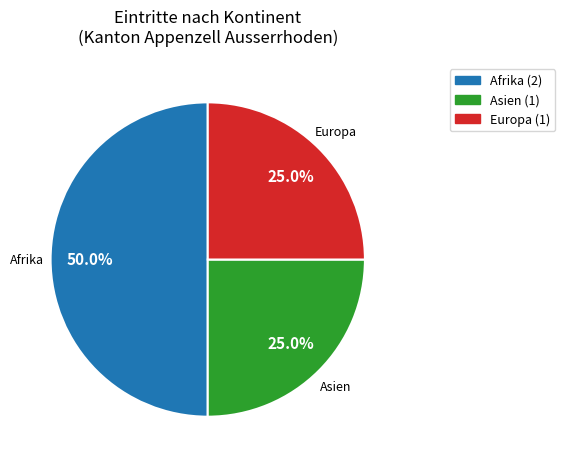

What percentage is the Asien slice, to the nearest percent?

25%